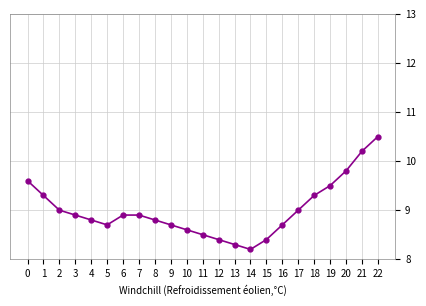

Reading right to left, extract all data points from this chart.

22=10.5	21=10.2	20=9.8	19=9.5	18=9.3	17=9.0	16=8.7	15=8.4	14=8.2	13=8.3	12=8.4	11=8.5	10=8.6	9=8.7	8=8.8	7=8.9	6=8.9	5=8.7	4=8.8	3=8.9	2=9.0	1=9.3	0=9.6